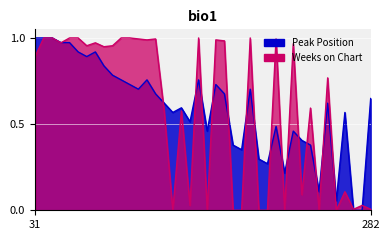

Does the chart display data point markers on the line(s)?

No